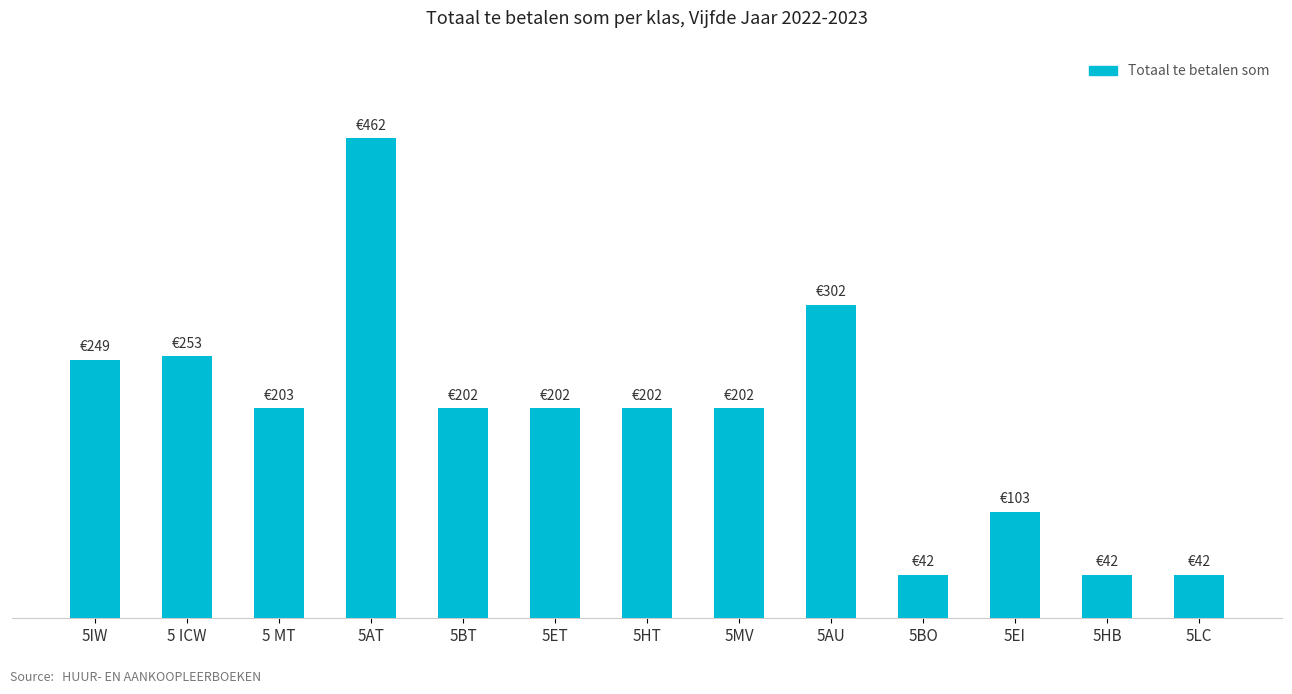

At which label is the value closest to 252?

5 ICW